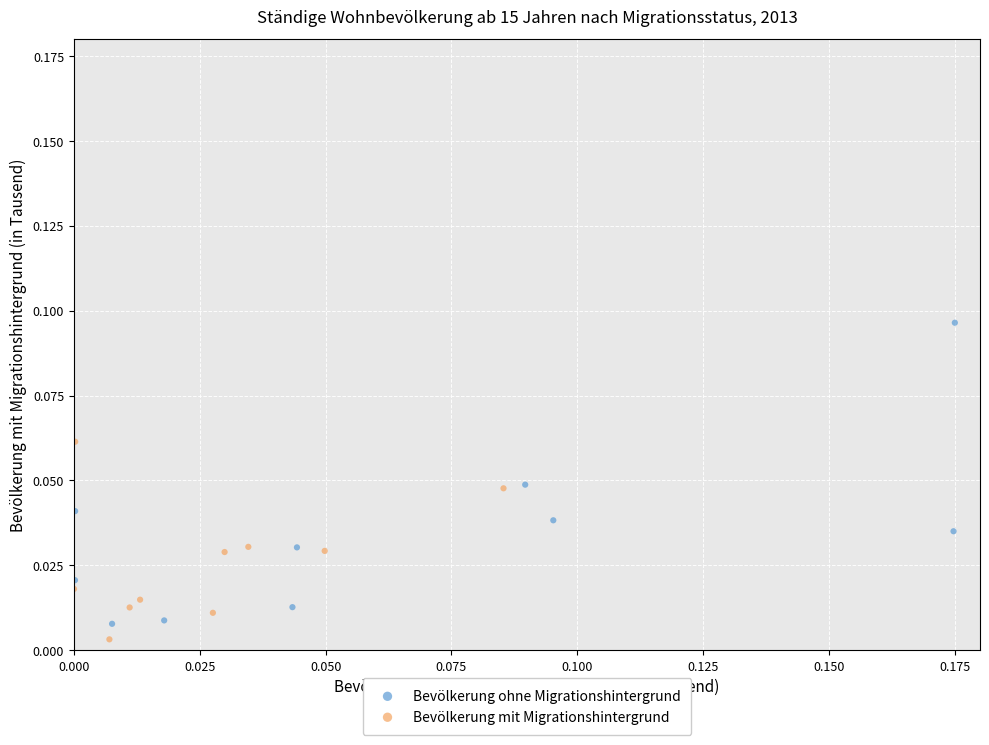

Which series reaches the minimum Y coordinate?

Bevölkerung mit Migrationshintergrund